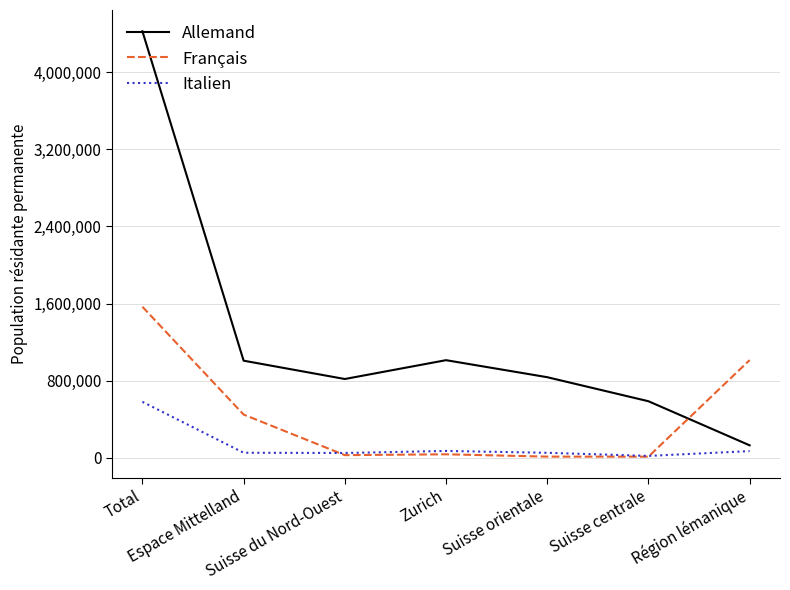

Is this an area chart (filled region under the line)?

No